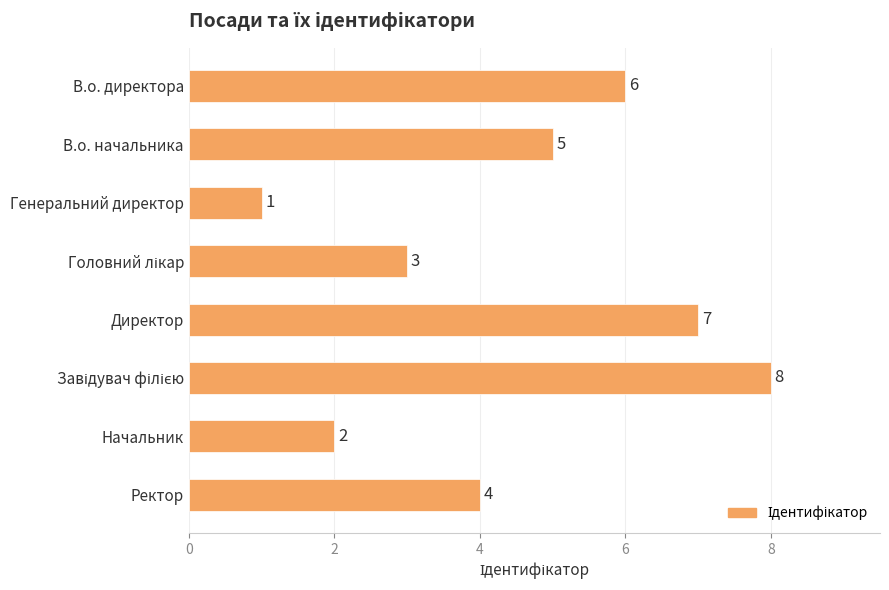

Between В.о. директора and Начальник, which is larger?

В.о. директора